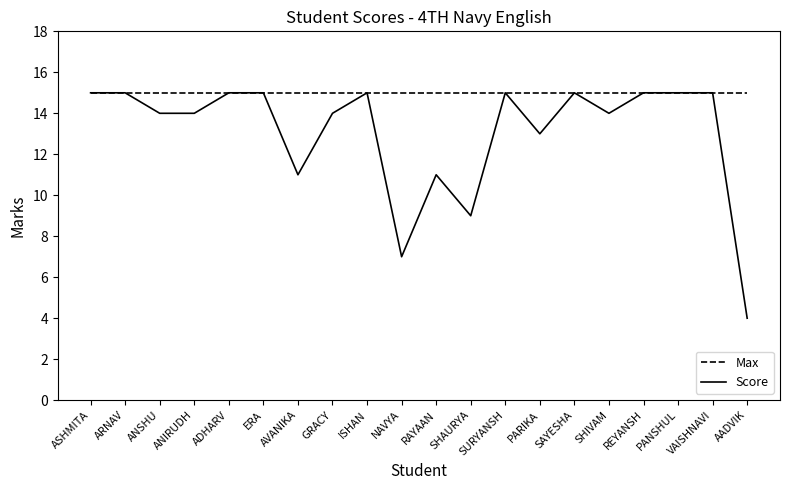

Read the Max value at SURYANSH.

15